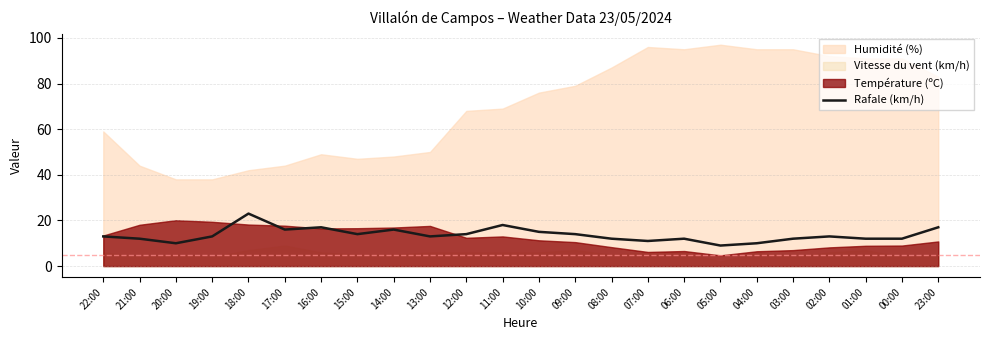

The value at 13:00 is 17. True or false?

False